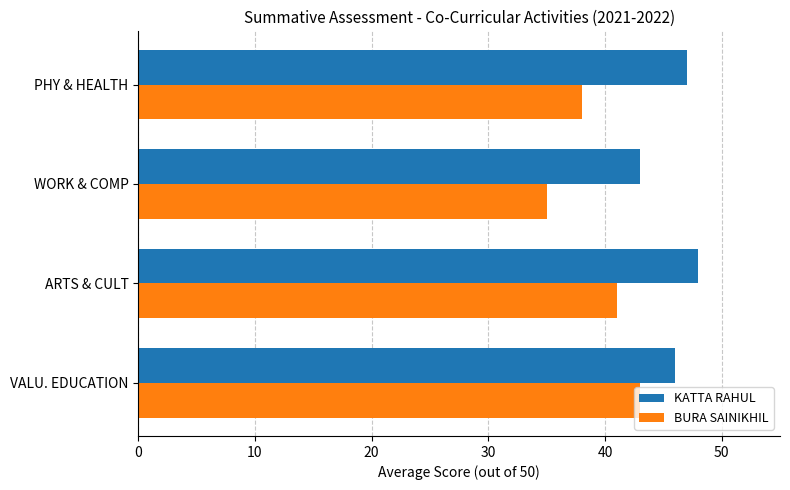

Count the number of data series in this chart.

2